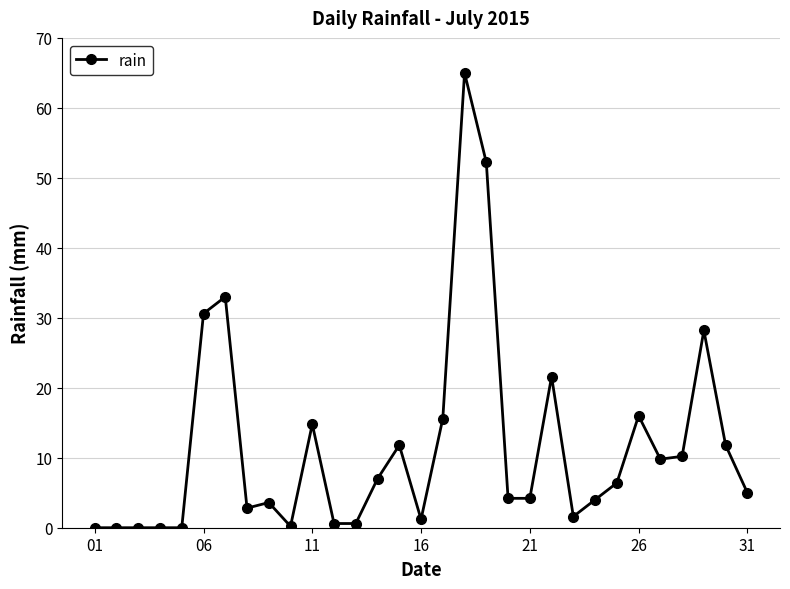

How many series are shown in this chart?

1